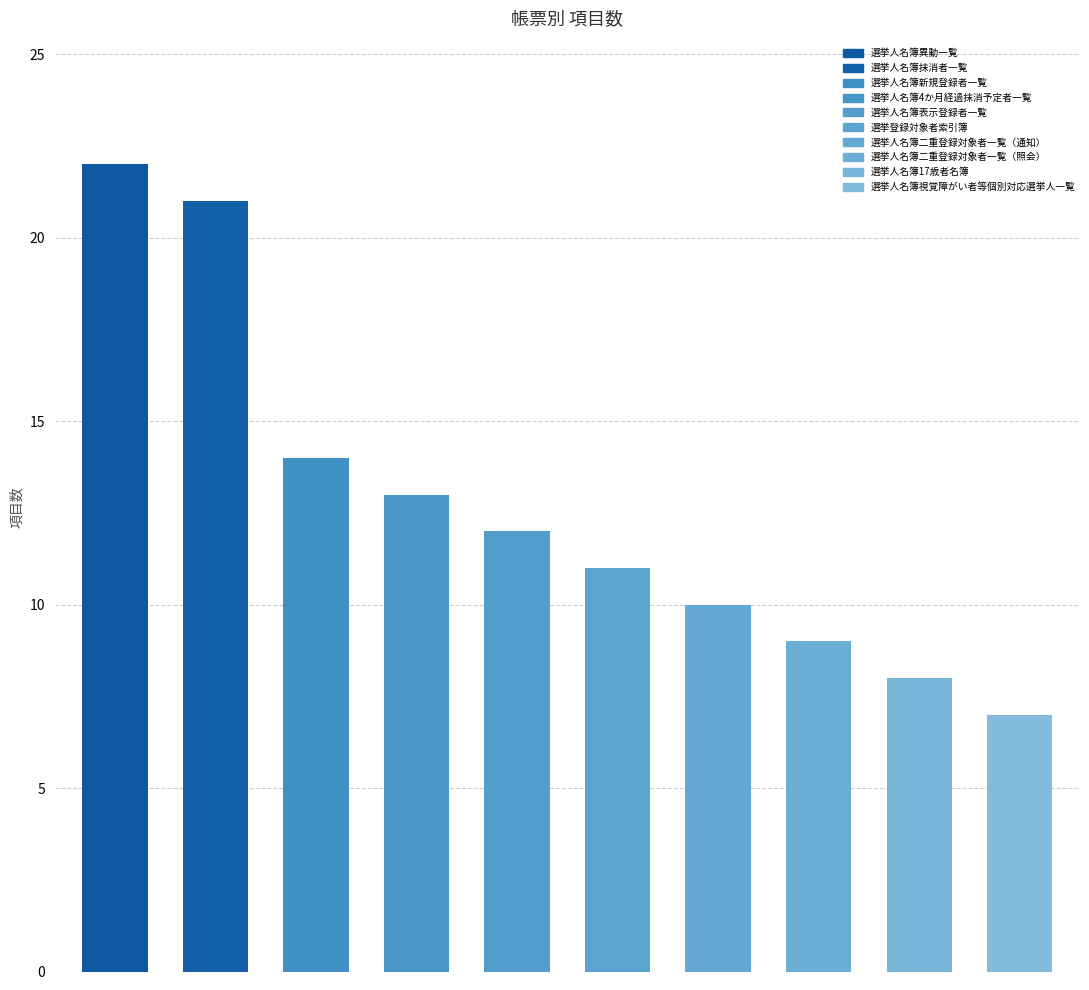

What is the difference between the second highest and second lowest values?

13